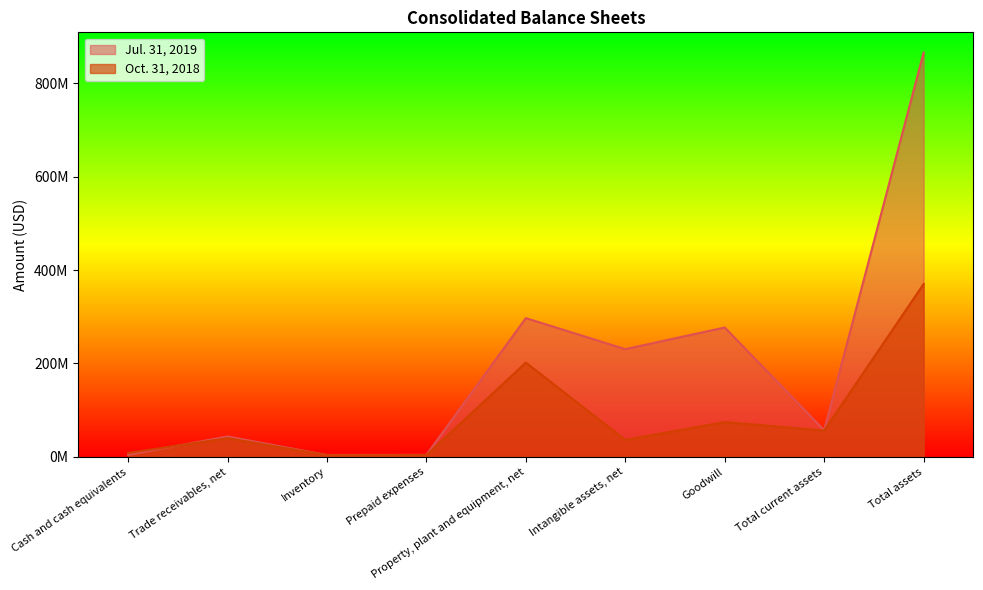

True or false: Jul. 31, 2019 and Oct. 31, 2018 cross at least once.

True